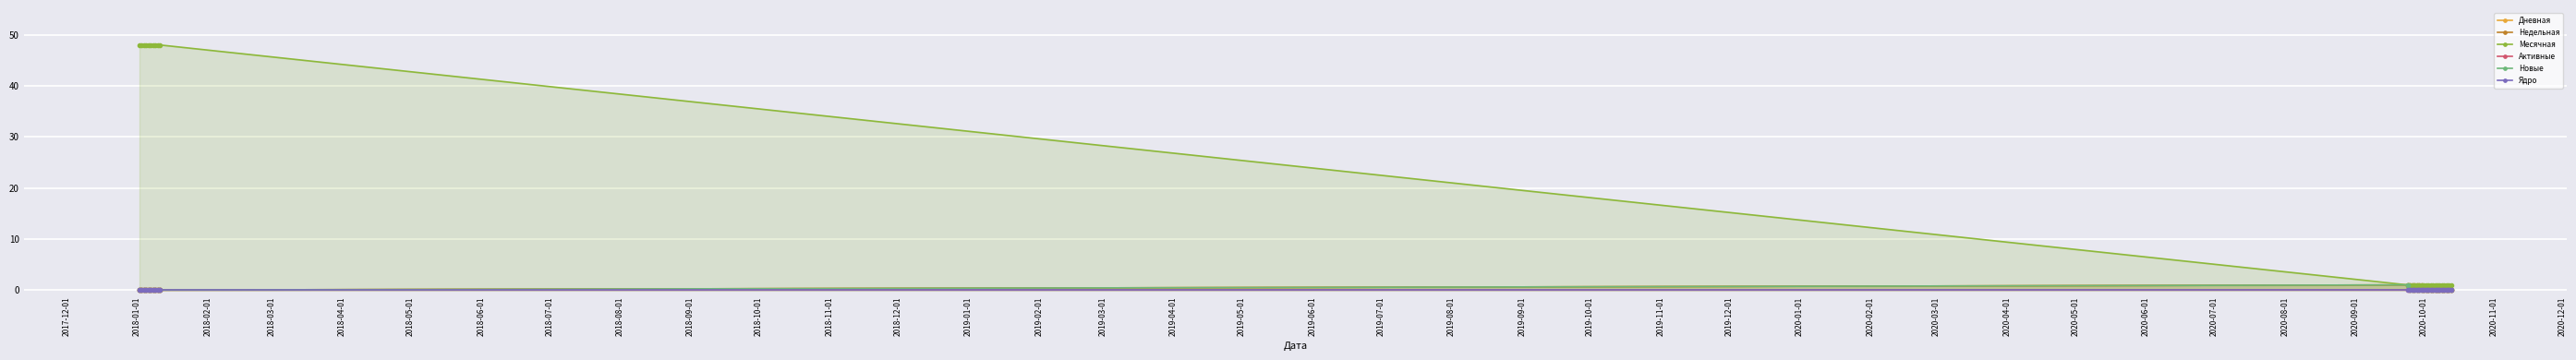

What is the value of the Месячная point at the 9th from the left?

48